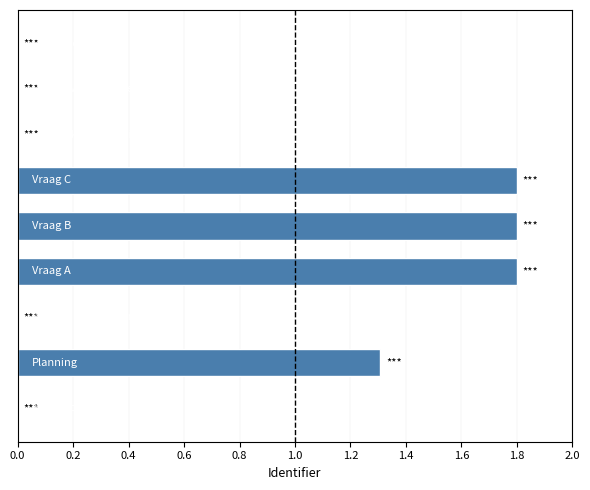

What is the sum of all values?

6.7